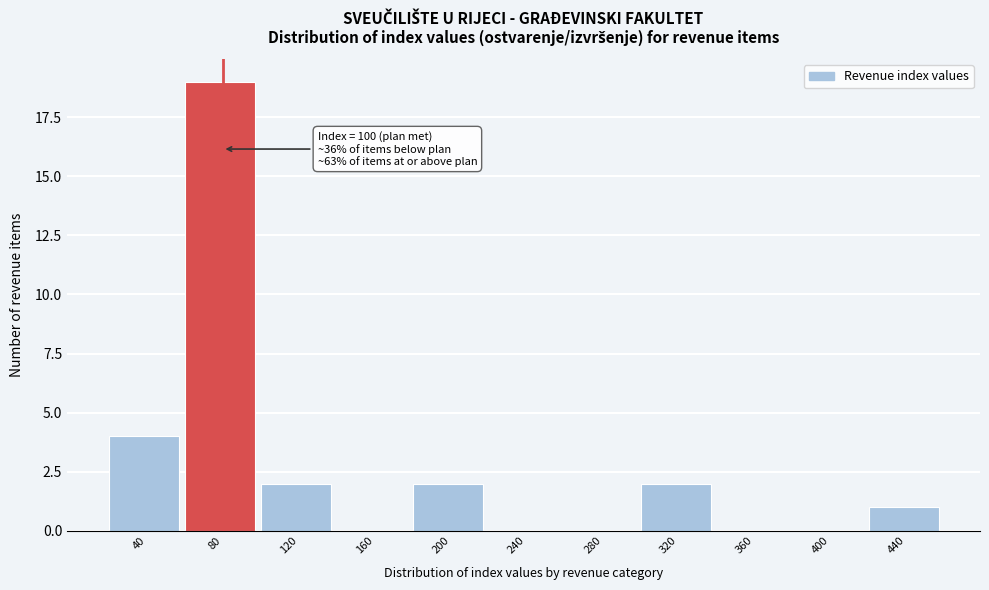

Reading left to right, what are all the values shown in this chart?

40=4	80=19	120=2	160=0	200=2	240=0	280=0	320=2	360=0	400=0	440=1